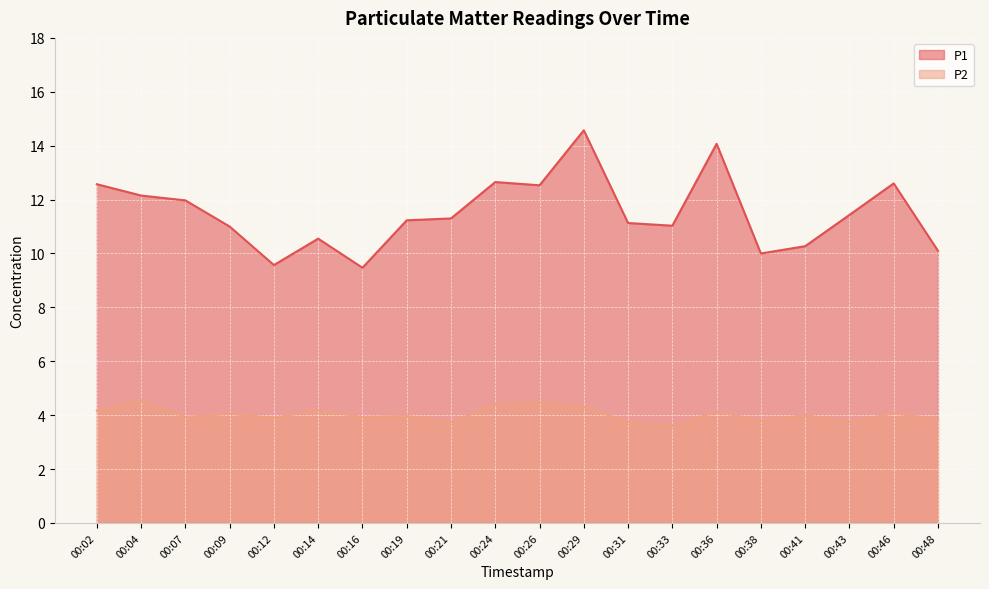

At which label does P2 first exceed 4?

00:02